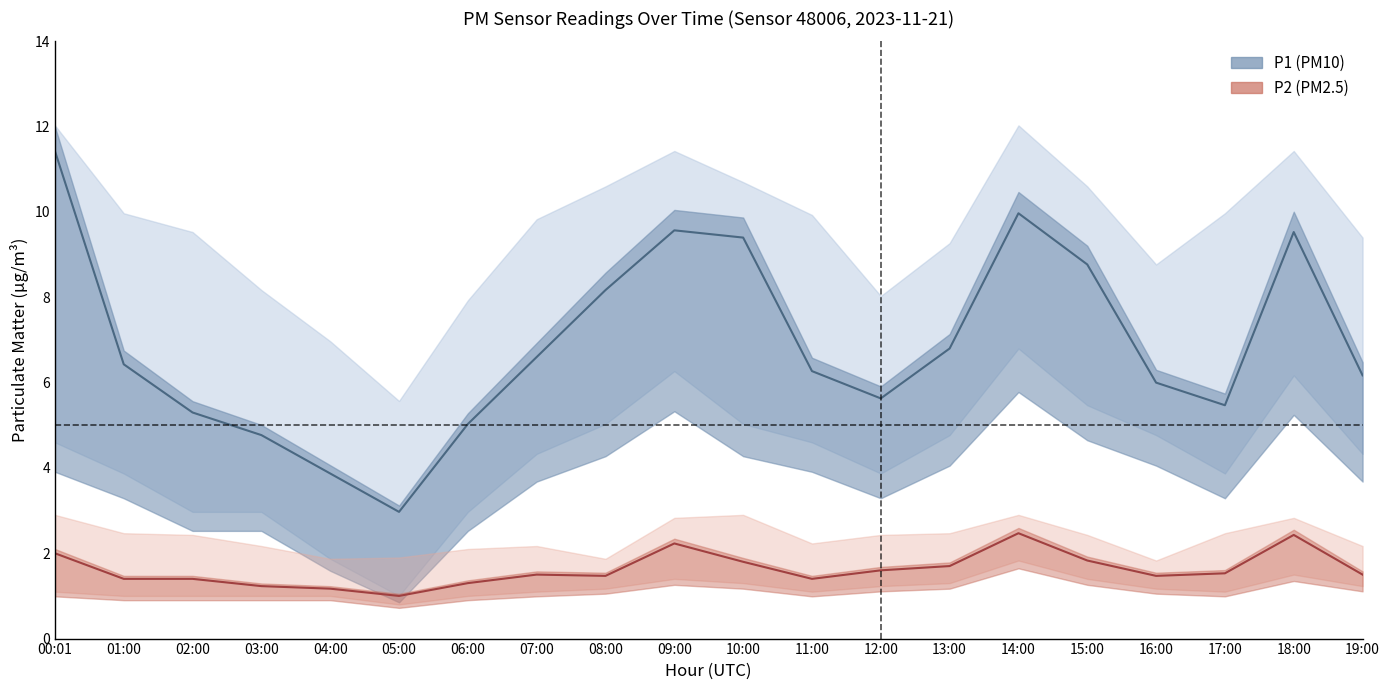

What is the difference between the maximum and minimum values in the P1 center series?

8.5